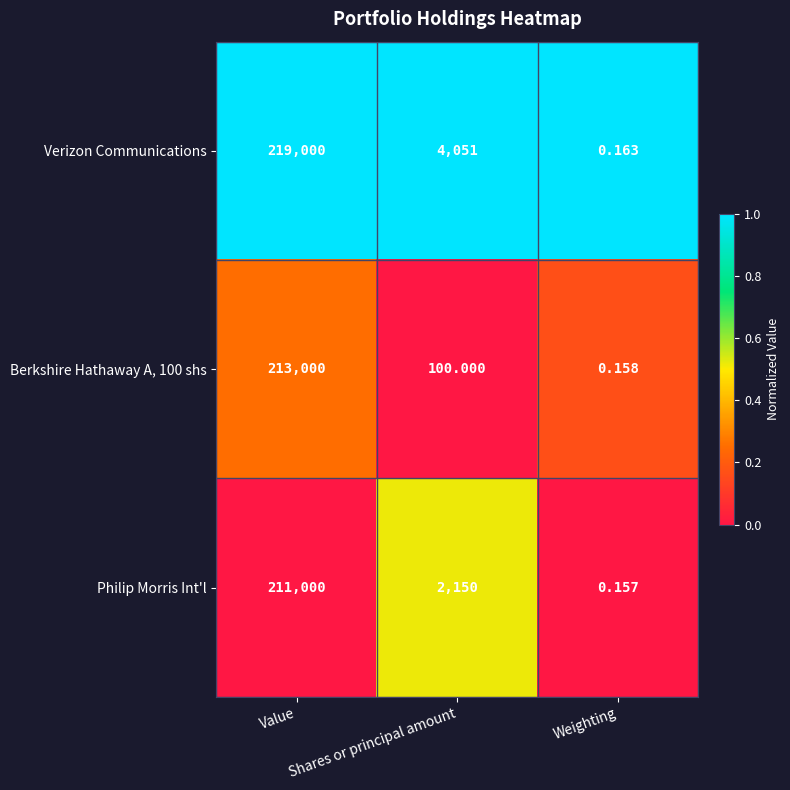

What is the total value across all series at Weighting?

0.5